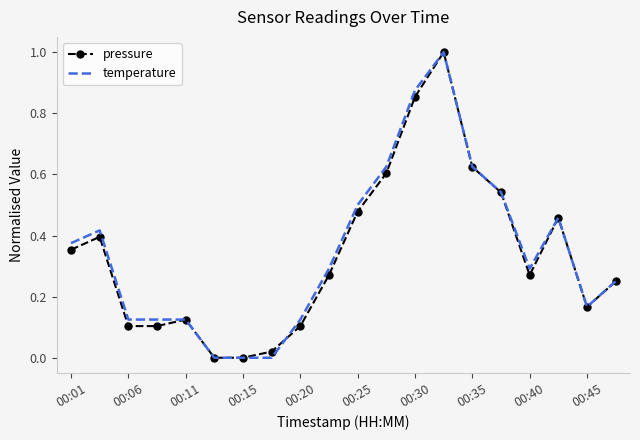

What is the maximum value shown in the chart?

1.0